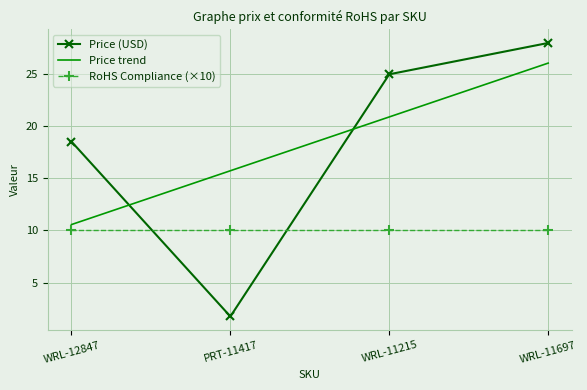

The Price (USD) series shows 0.7 at PRT-11417. True or false?

False